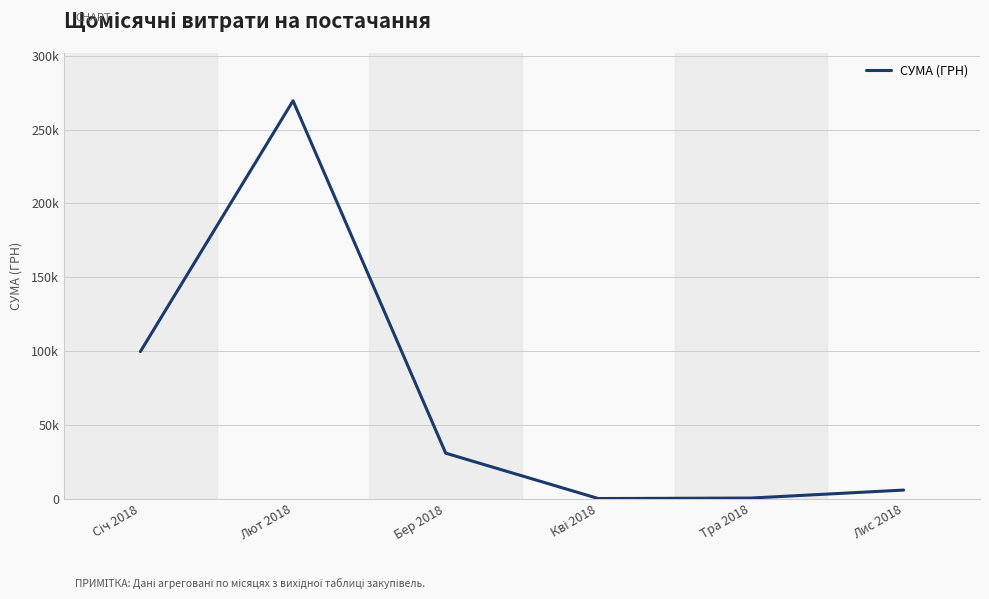

Reading left to right, list all the values displayed in this chart.

Січ 2018=99668.1	Лют 2018=269576.4	Бер 2018=30801.5	Кві 2018=61.1	Тра 2018=395.1	Лис 2018=5800.0